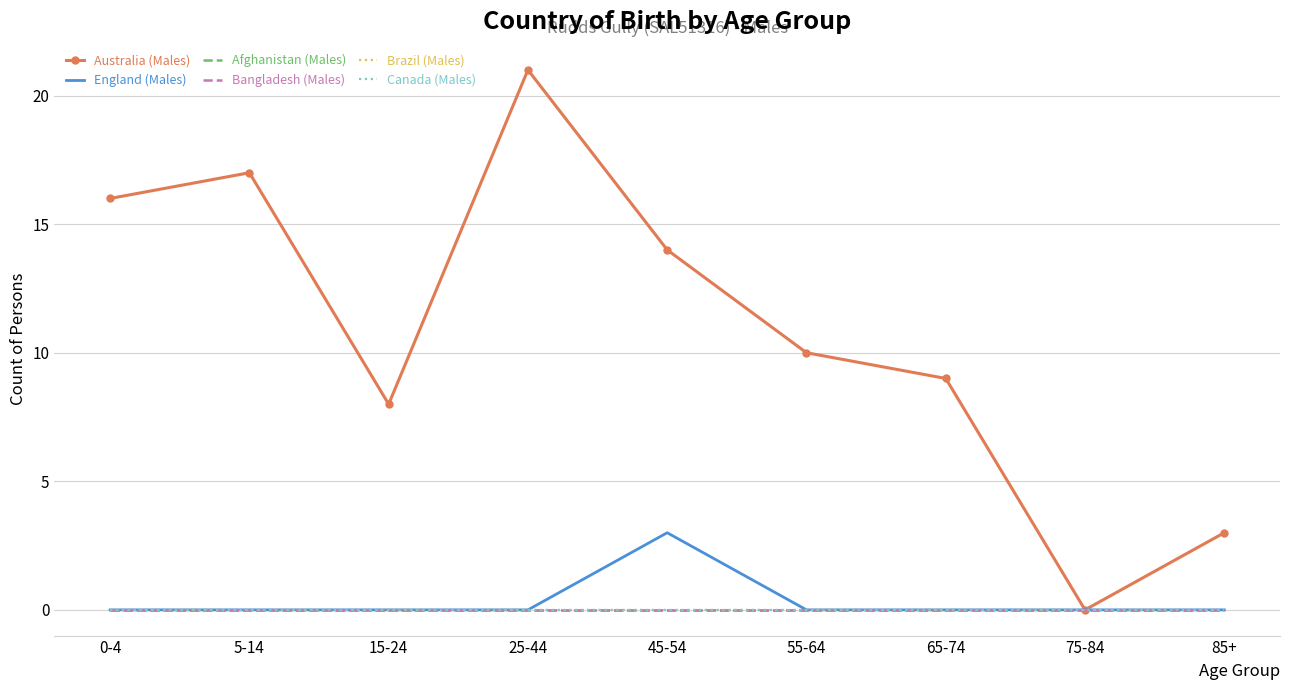

True or false: Australia (Males) has more than 1 interior local peaks.

True